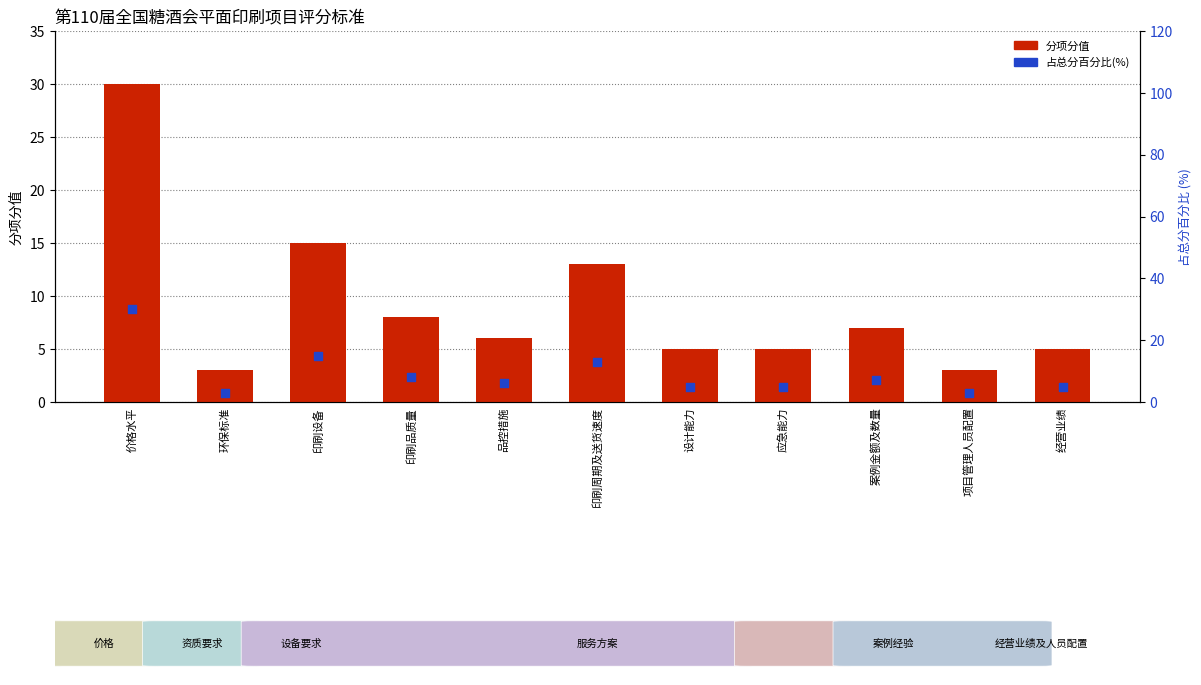

What is the total value across all series at 品控措施?

12.0